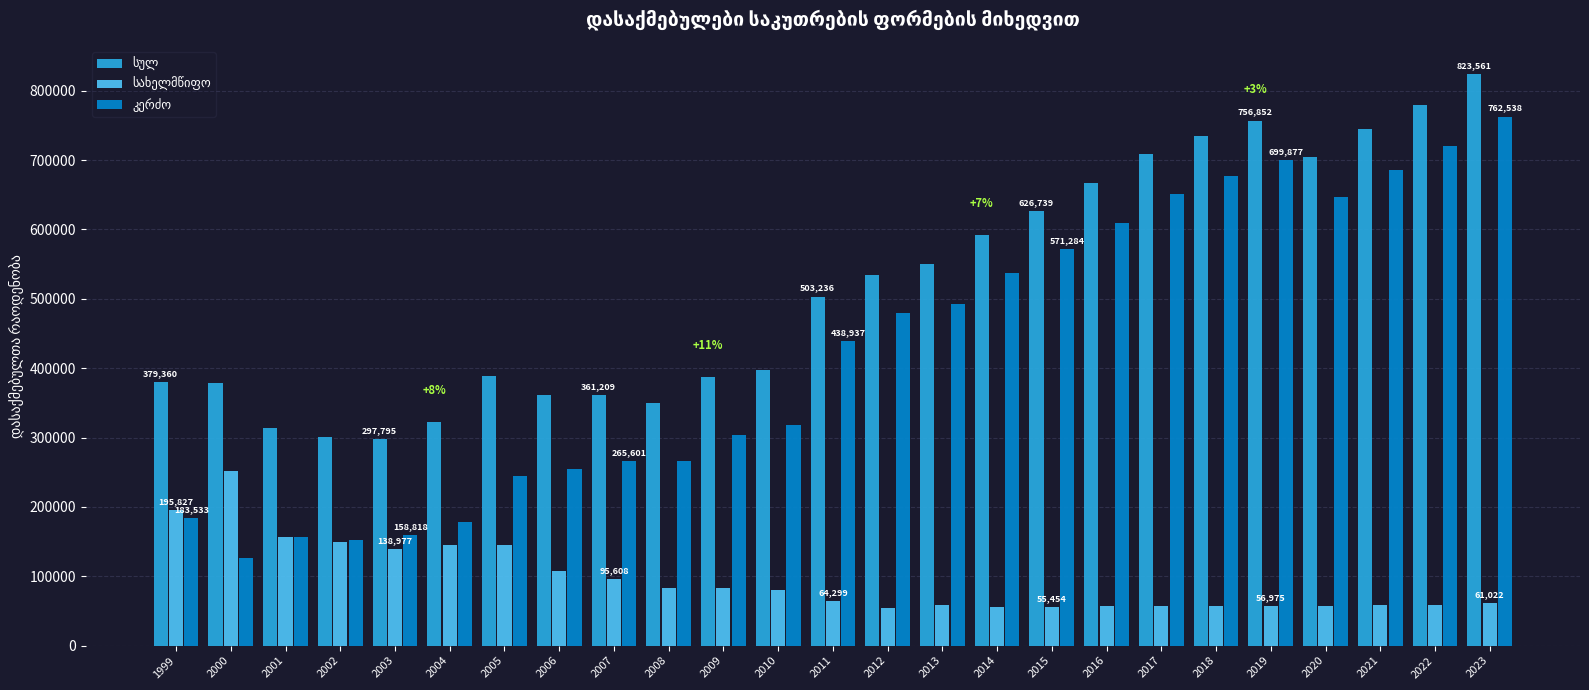

What is the minimum value shown in the chart?

54581